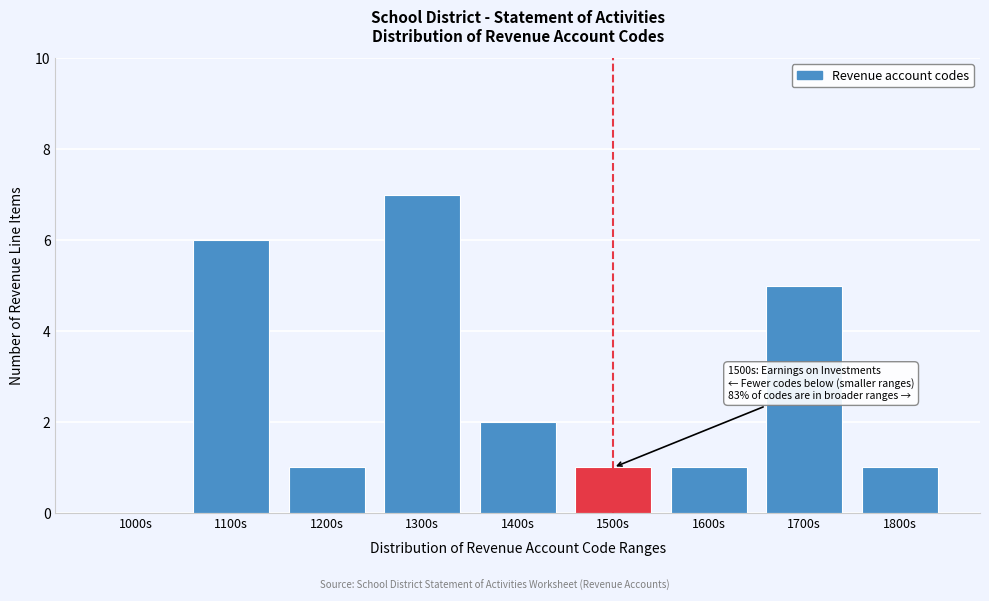

Reading left to right, transcribe all the data shown in this chart.

1000s=0	1100s=6	1200s=1	1300s=7	1400s=2	1500s=1	1600s=1	1700s=5	1800s=1